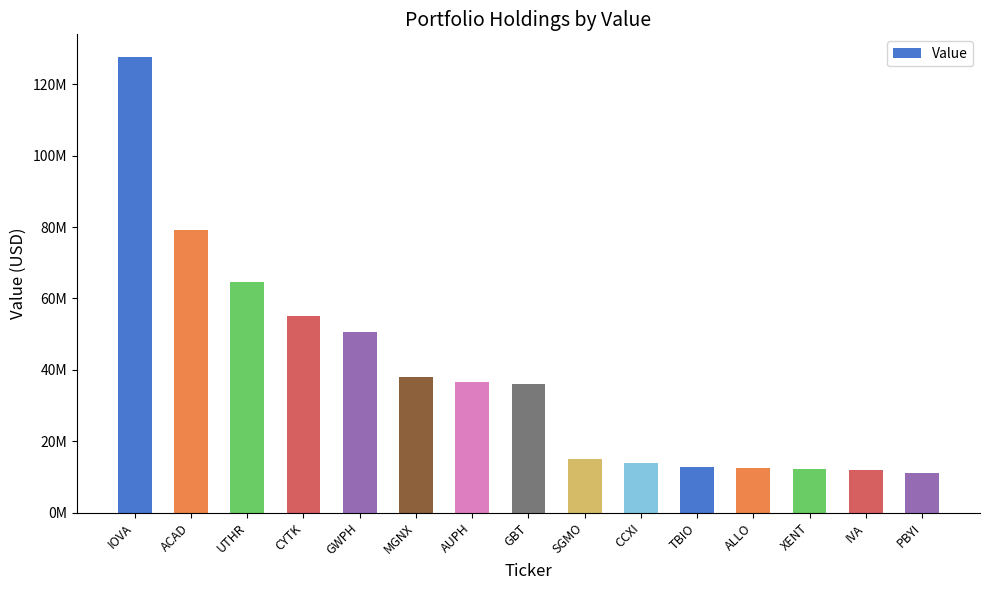

Which has a higher value, ACAD or UTHR?

ACAD